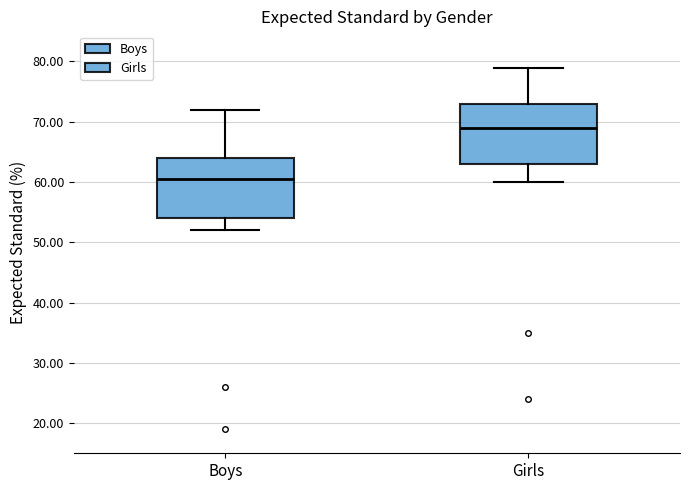

Reading left to right, transcribe this box plot: for each box, give where its median line is, the range the box spans, and where its two whiskers end, as read against the y-axis. The values are not printed on the chart, so give them approximately, as read against the axis.

Boys: median 61, box 54 to 64, whiskers 52 to 72
Girls: median 69, box 63 to 73, whiskers 60 to 79